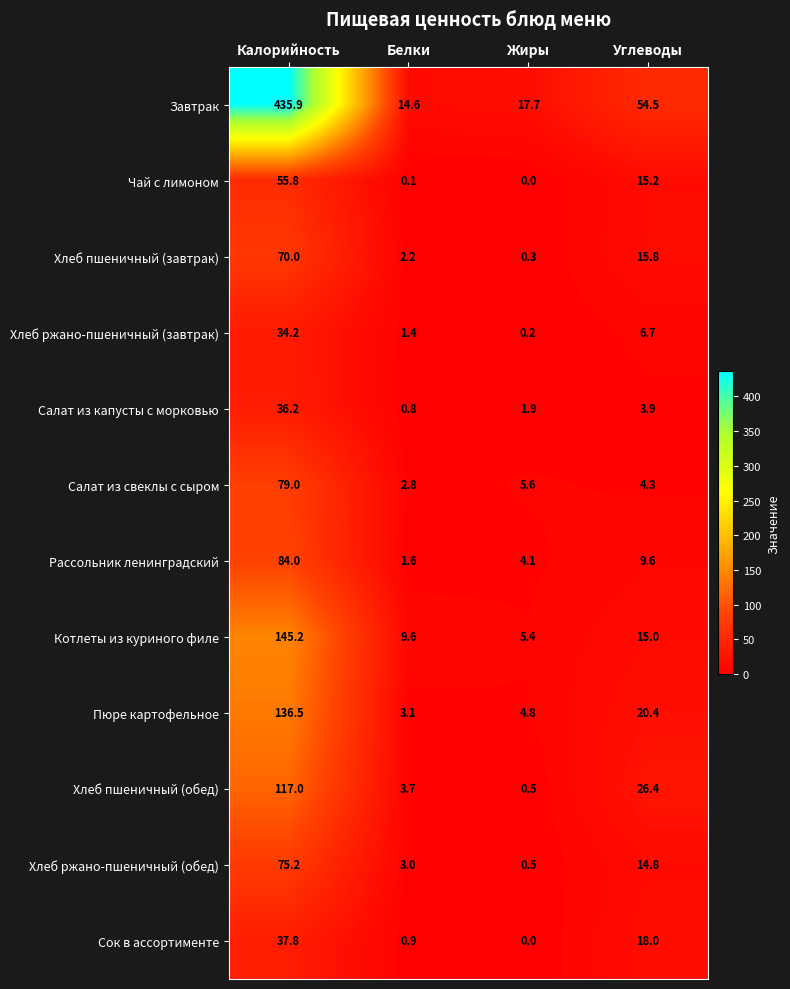

Between Калорийность and Жиры, which series saw the biggest shift?

Завтрак